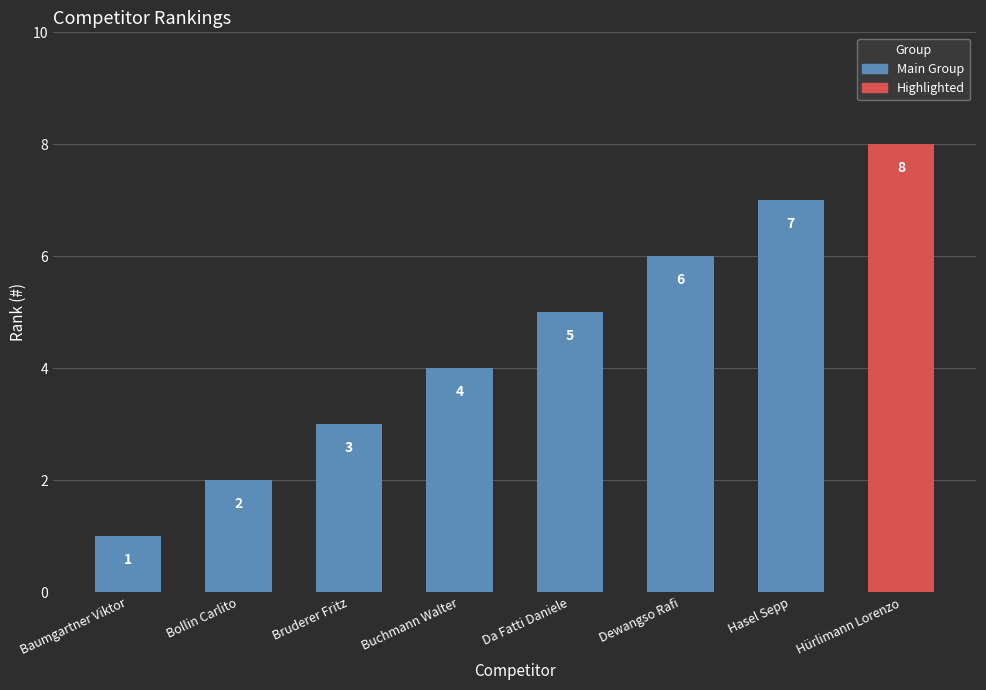

The value at Dewangso Rafi is 6. True or false?

True